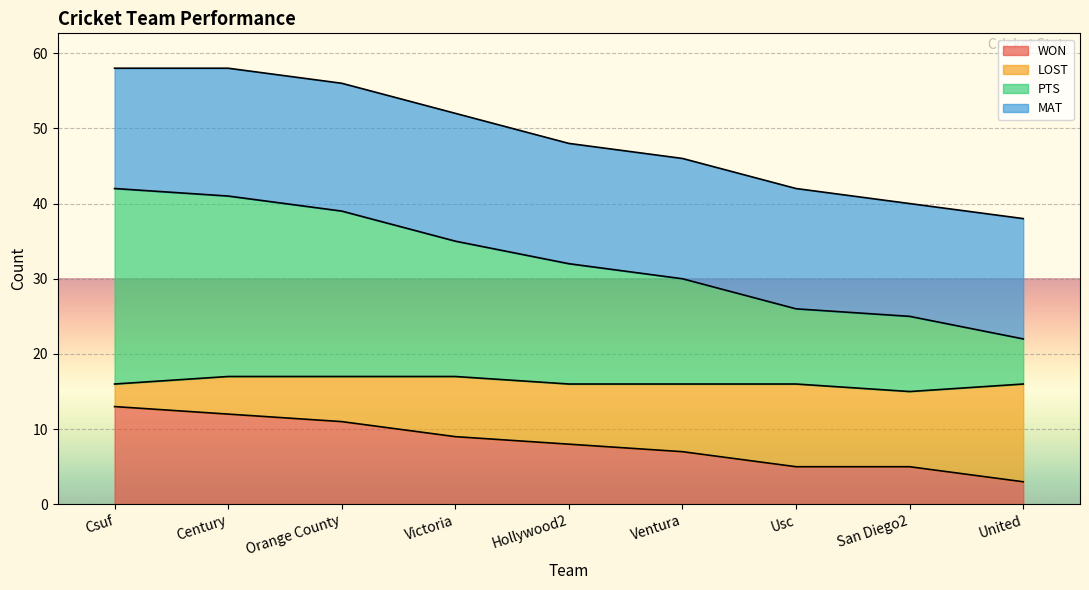

What is the maximum value for WON?

13